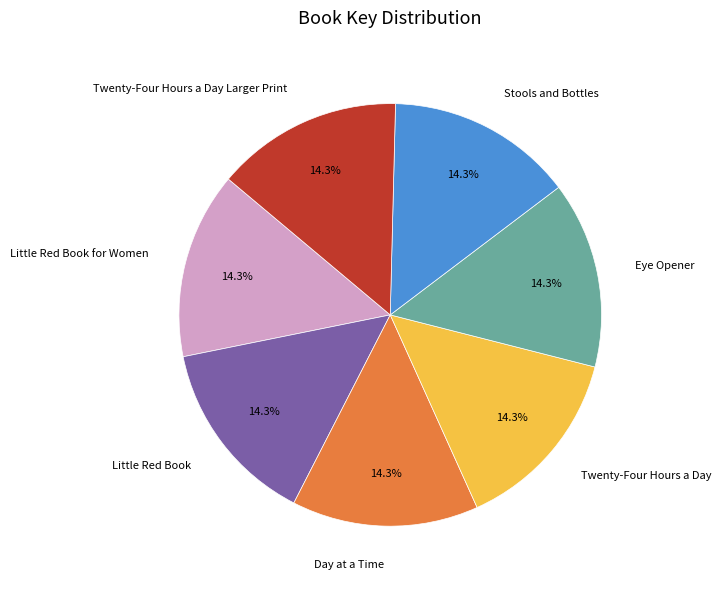

To the nearest percent, what portion does Day at a Time represent?

14%